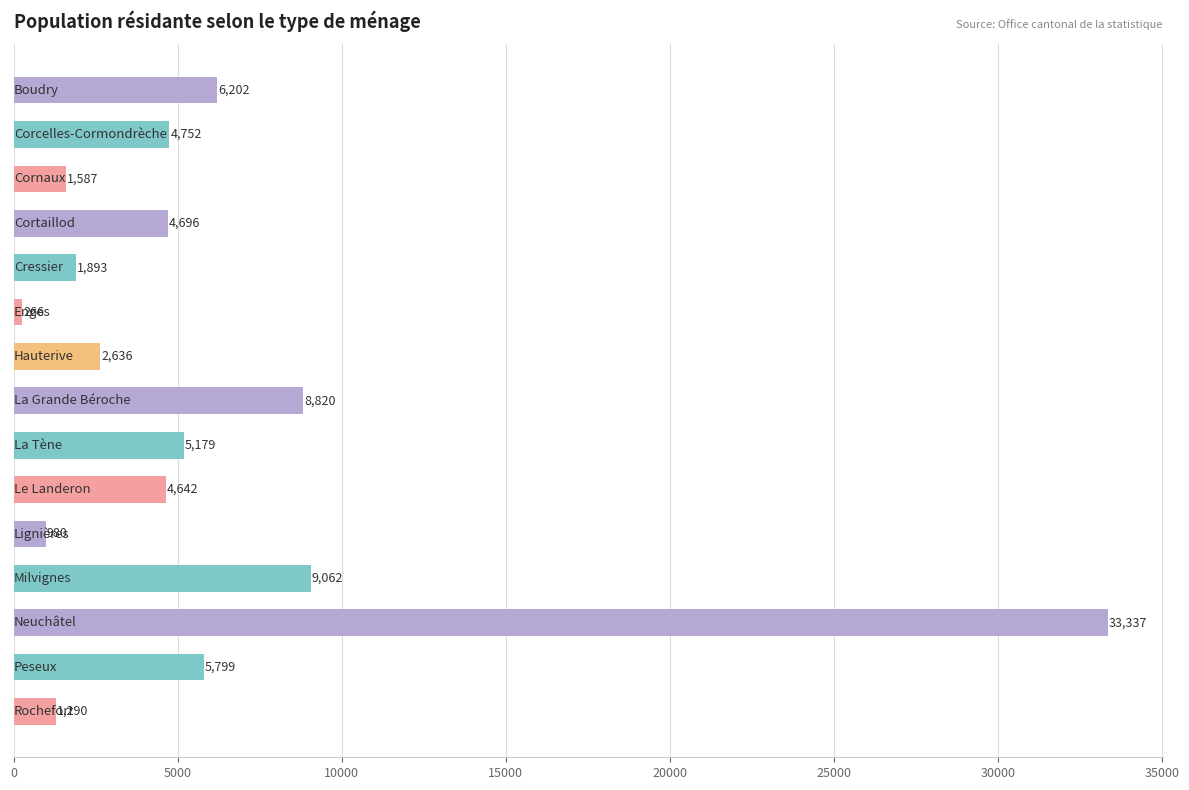

What is the smallest value displayed?

266